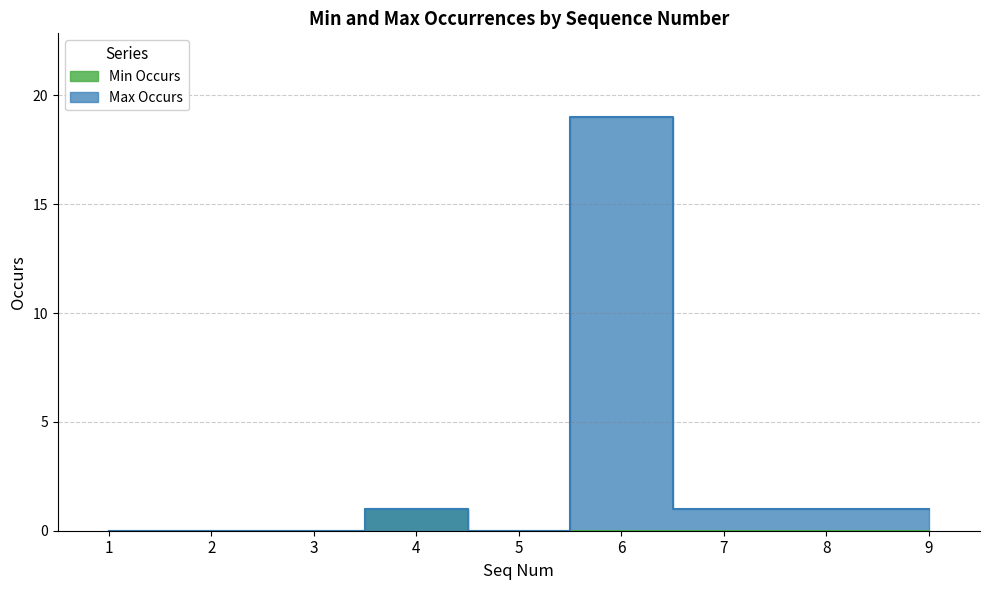

At which category does Max Occurs reach its first local peak?

4